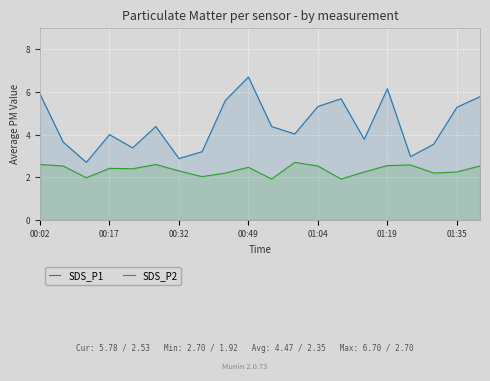

How many data points does each series have?

20